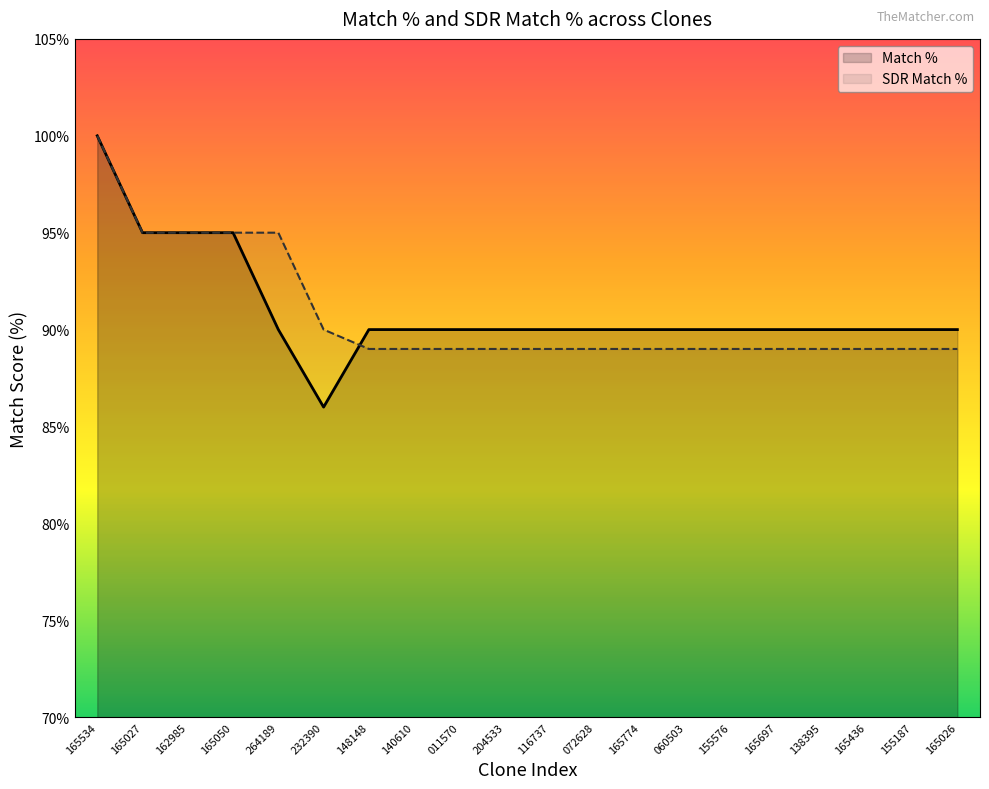

The Match % series shows 86 at 232390. True or false?

True